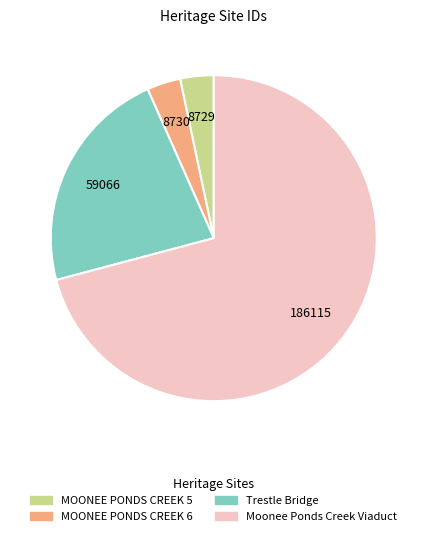

Is it true that Moonee Ponds Creek Viaduct is 71% of the pie?

True